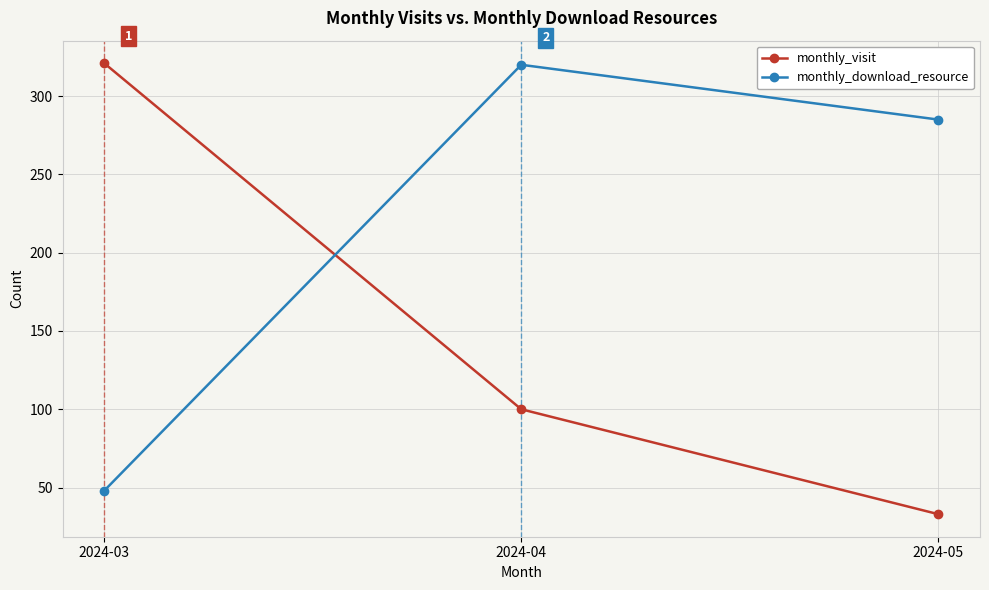

What is the maximum value shown in the chart?

321